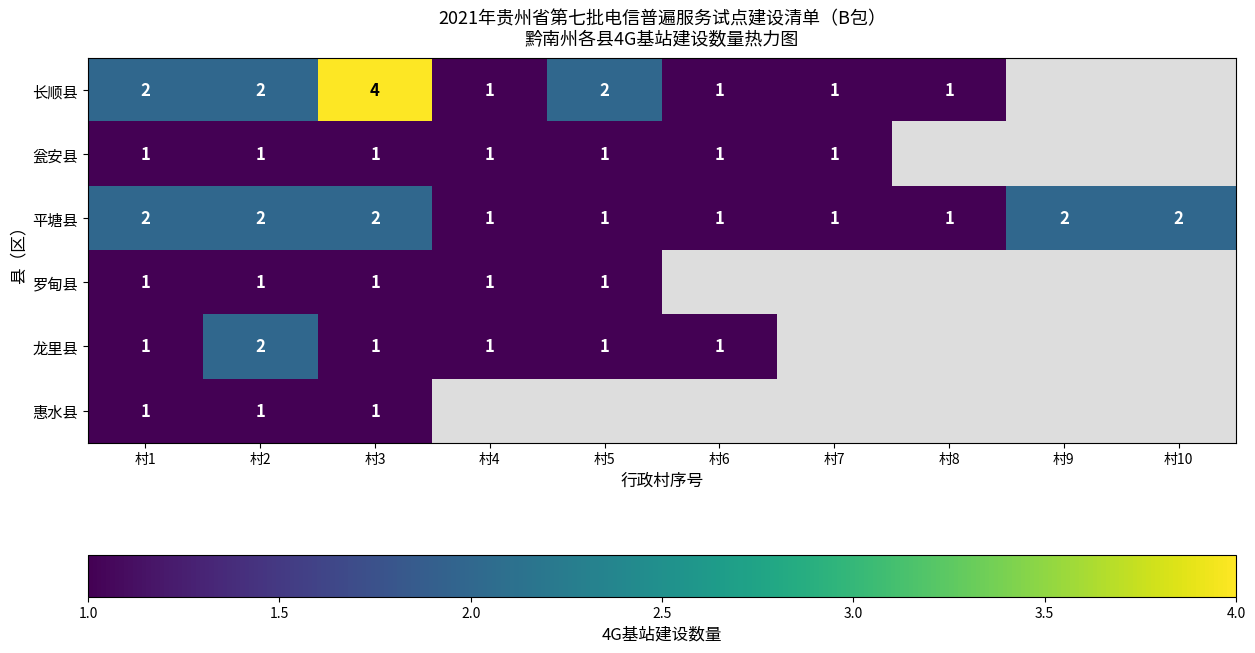

True or false: 惠水县 has a value of 1 at 村1.

True